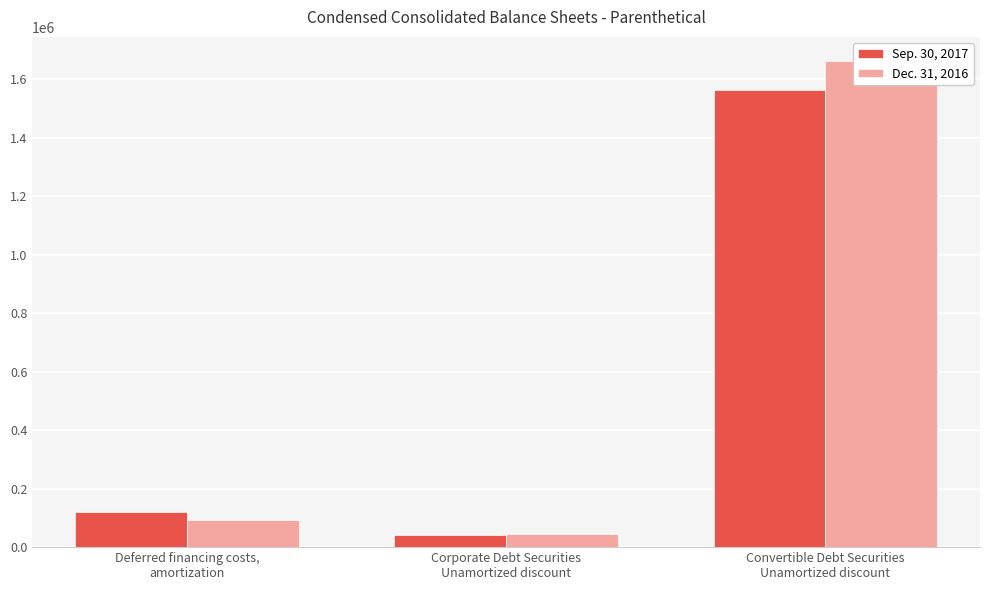

List the series in order of their overall mean, lowest first.

Sep. 30, 2017, Dec. 31, 2016